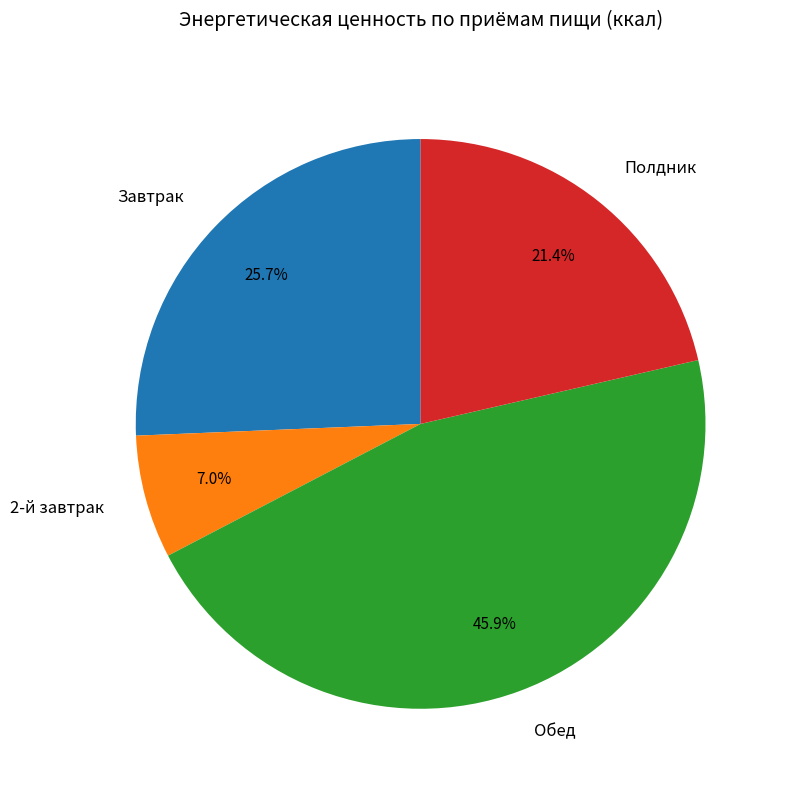

What percentage is NOT represented by Завтрак?

74.3%